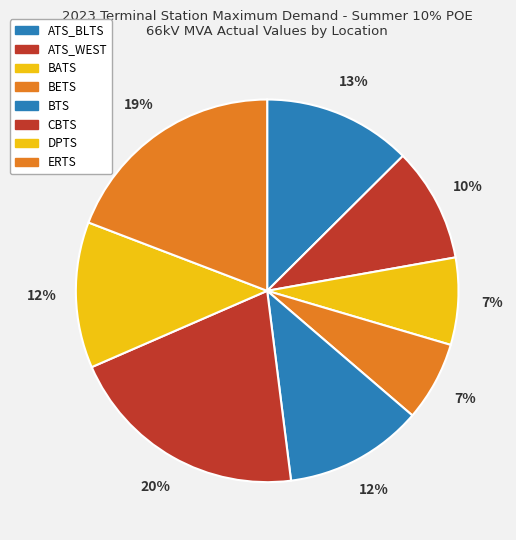

Which category has the smallest portion of the pie?

BETS